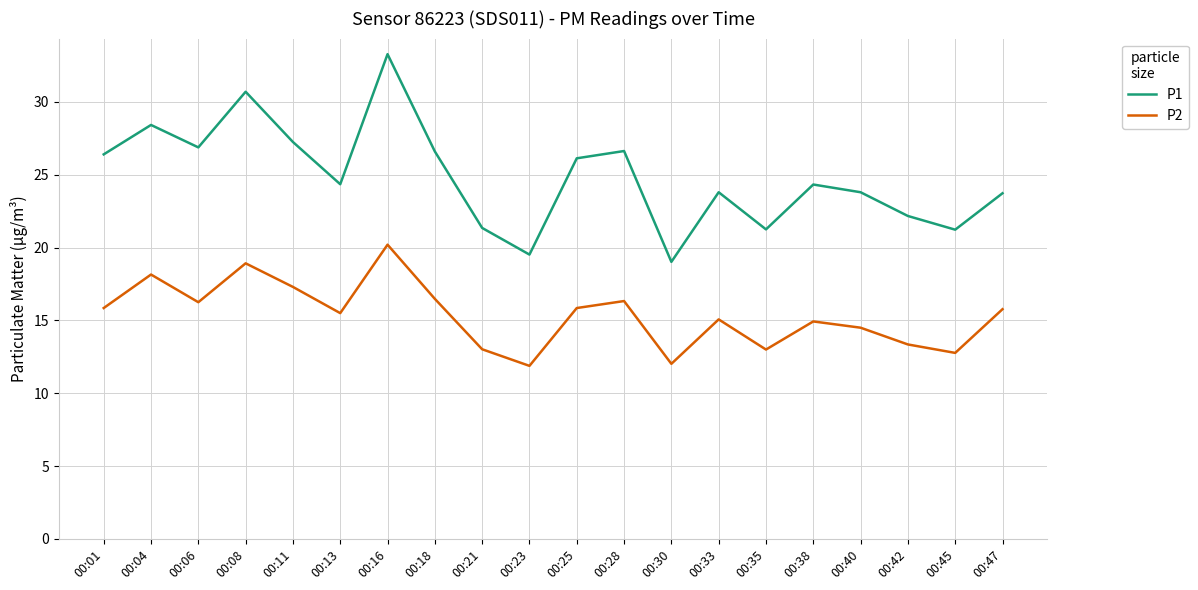

Rank the series at 00:38 from lowest to highest value.

P2, P1